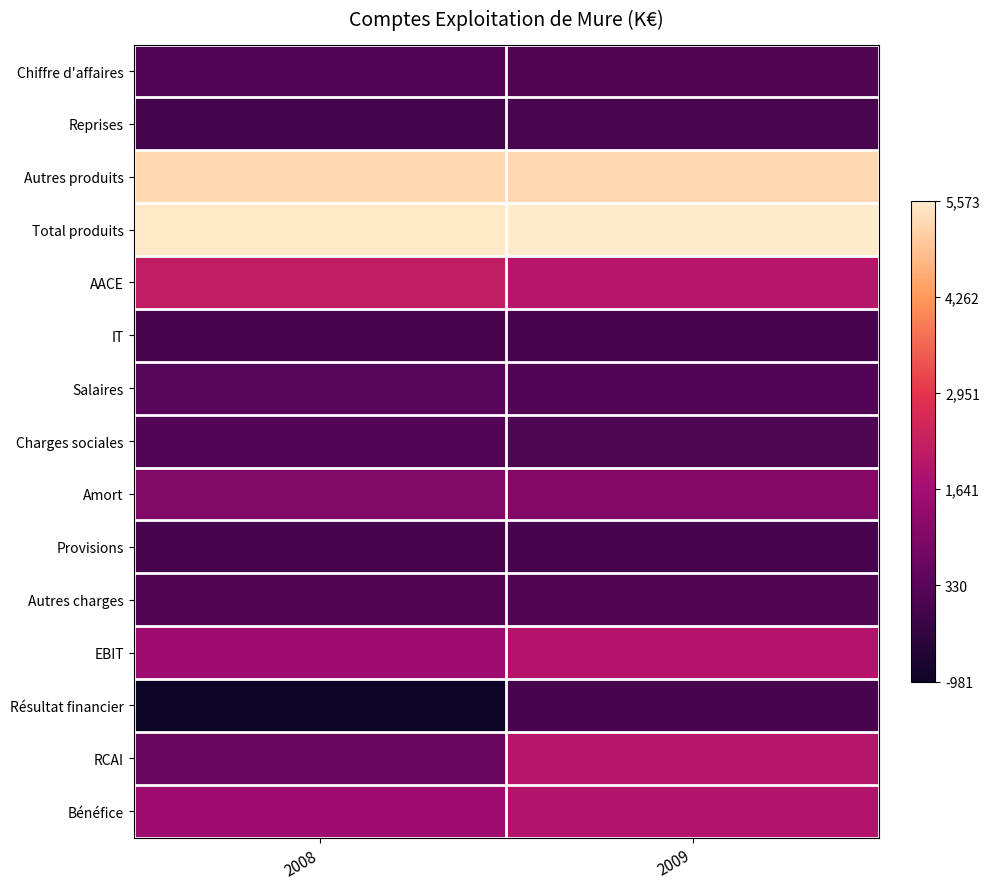

What is the minimum value shown in the chart?

-981